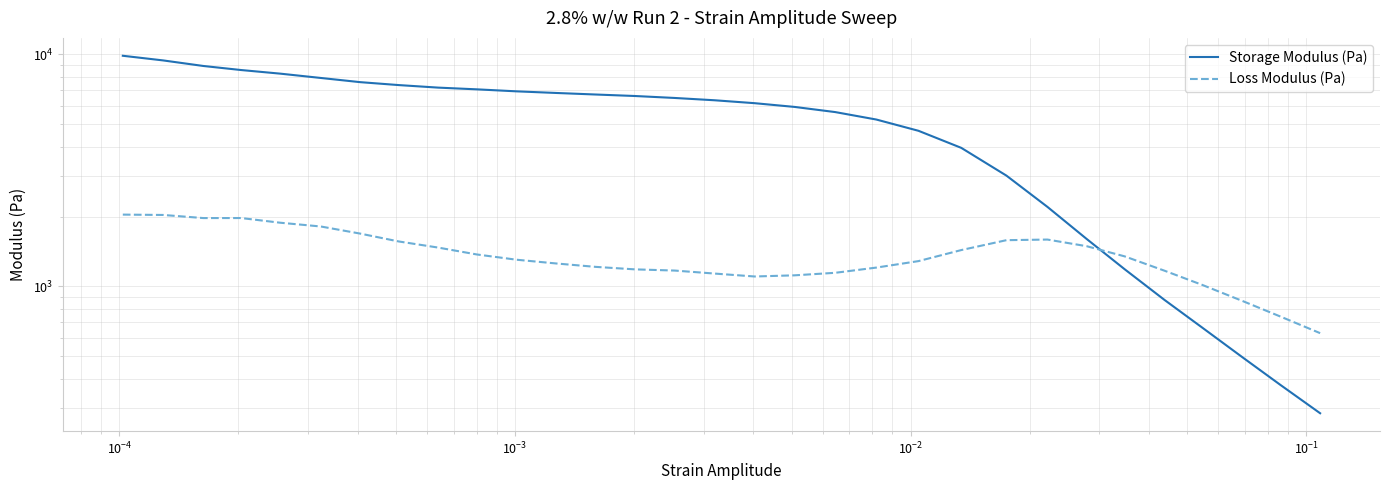

What is the value of the Storage Modulus (Pa) point at the 9th from the left?

7191.8